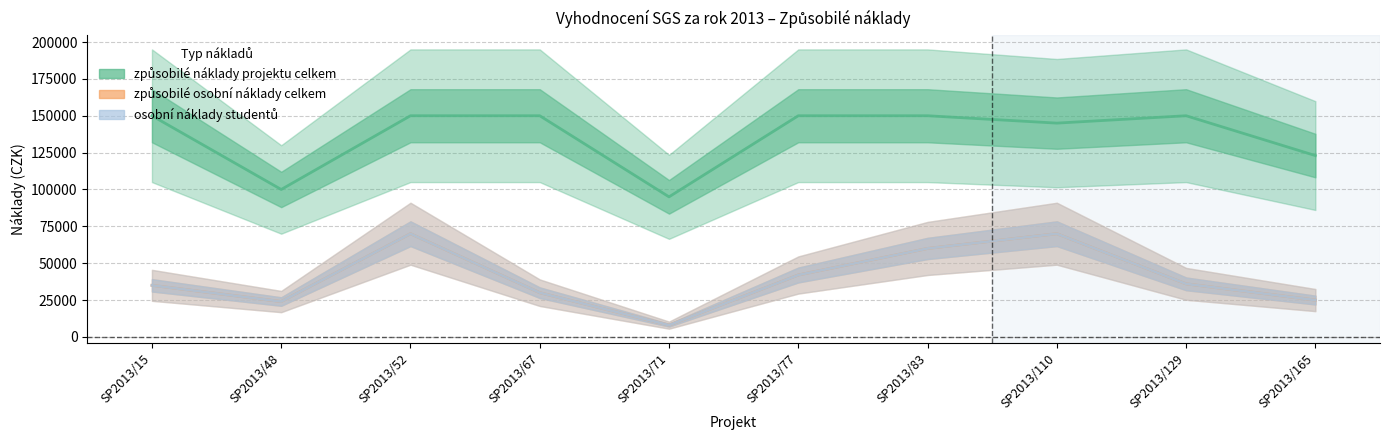

In způsobilé osobní náklady celkem, how many points are higher than both neighbors (excluding endpoints)?

2